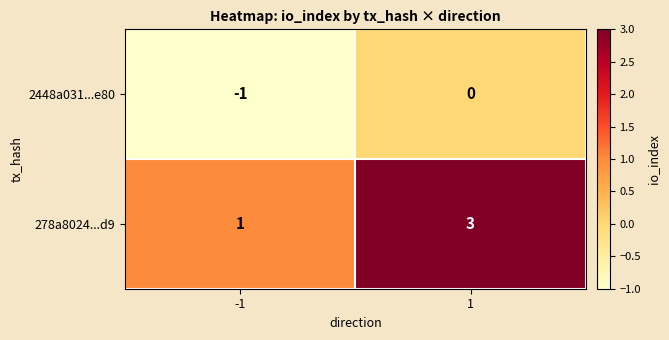

Is it true that 278a8024...d9 equals 3 at 1?

True